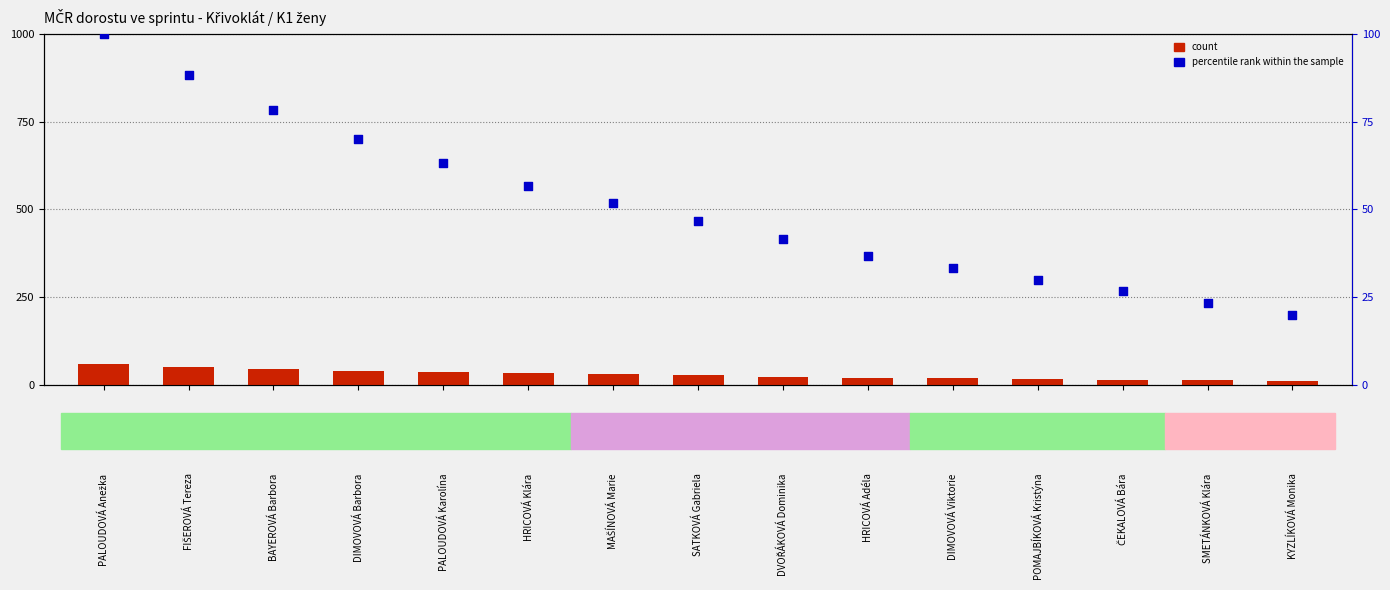

Is the value of percentile rank within the sample at FIŠEROVÁ Tereza greater than the value of count at FIŠEROVÁ Tereza?

Yes